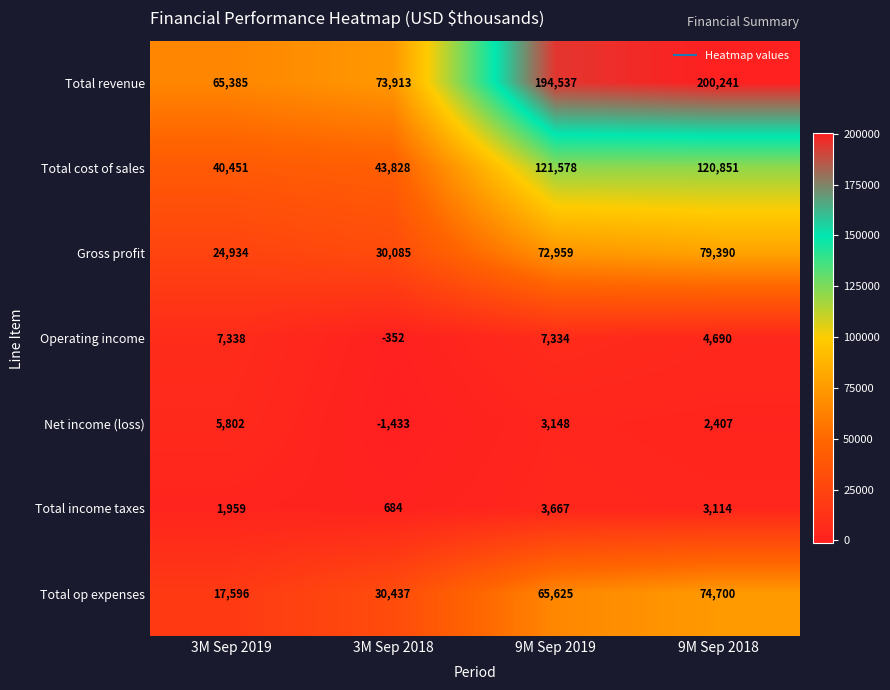

Reading left to right, list all the values displayed in this chart.

Total revenue: 65385	73913	194537	200241
Total cost of sales: 40451	43828	121578	120851
Gross profit: 24934	30085	72959	79390
Operating income: 7338	-352	7334	4690
Net income (loss): 5802	-1433	3148	2407
Total income taxes: 1959	684	3667	3114
Total op expenses: 17596	30437	65625	74700